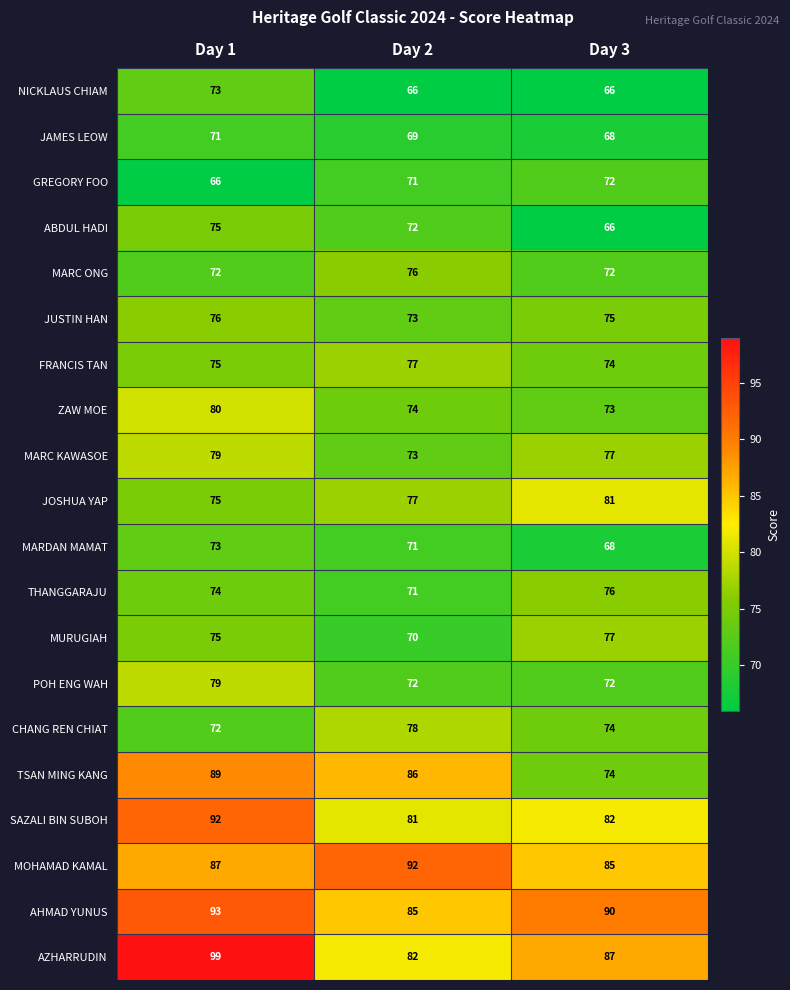

Rank the categories by FRANCIS TAN value from highest to lowest.

Day 2, Day 1, Day 3